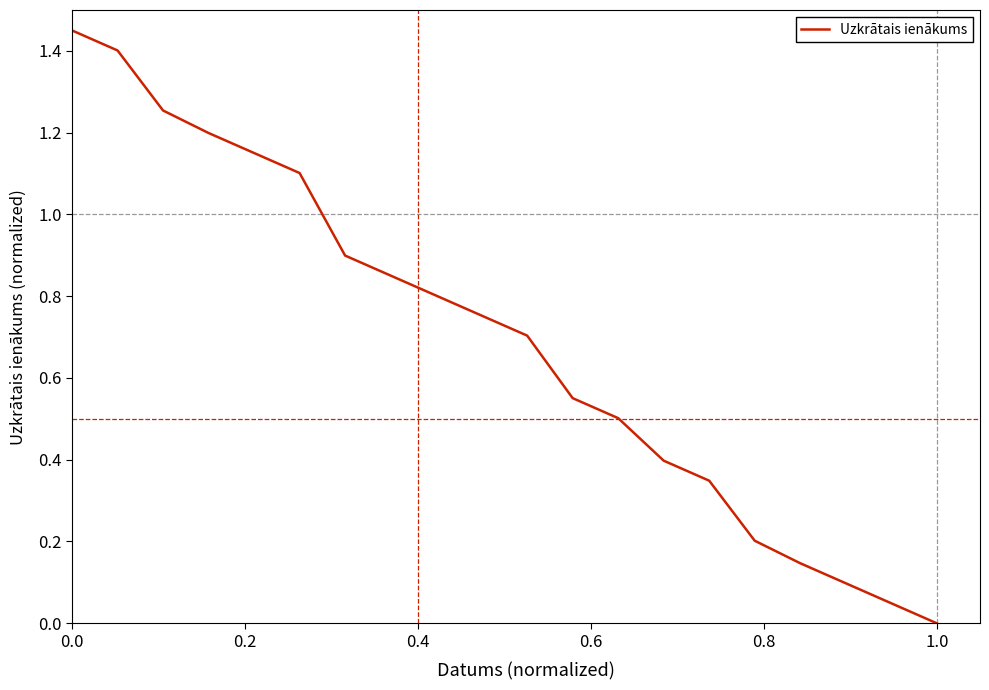

How many lines are shown in the chart?

1